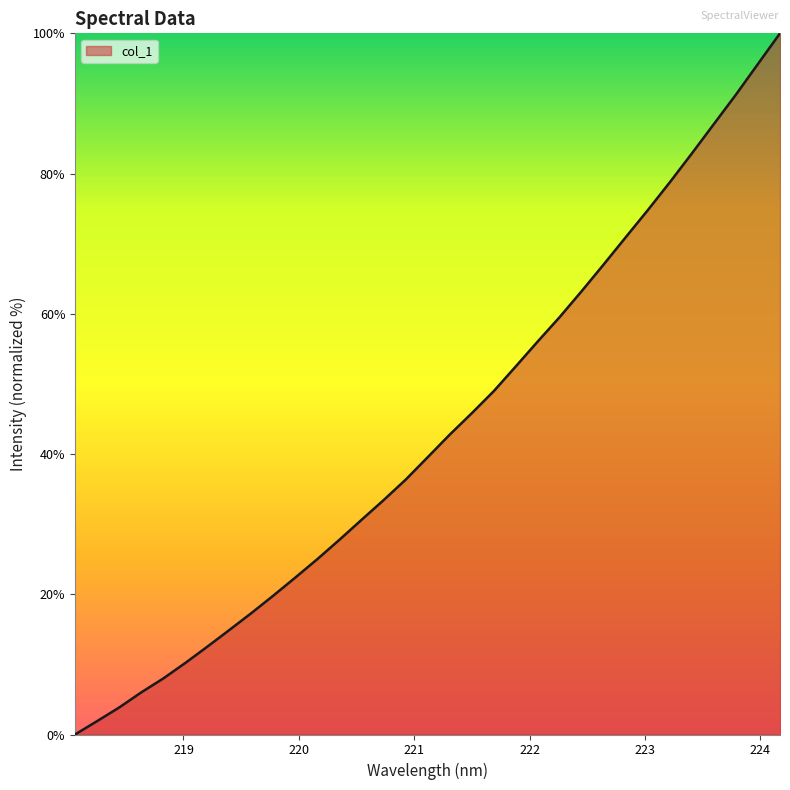

What is the greatest value displayed?

100.0